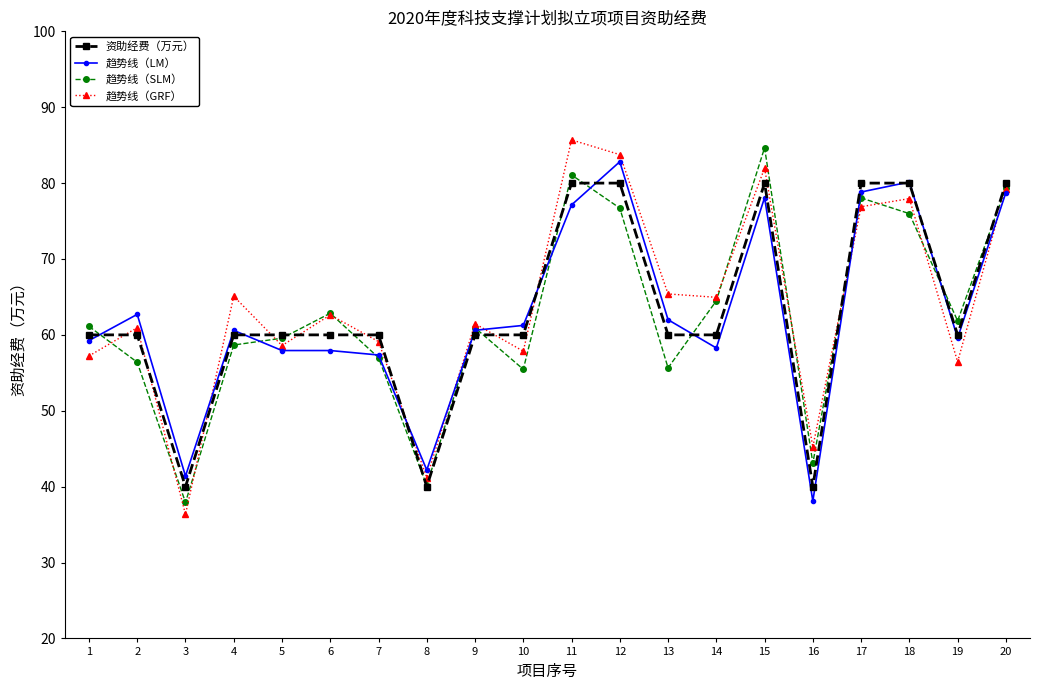

Read the 资助经费（万元） value at 6.

60.0